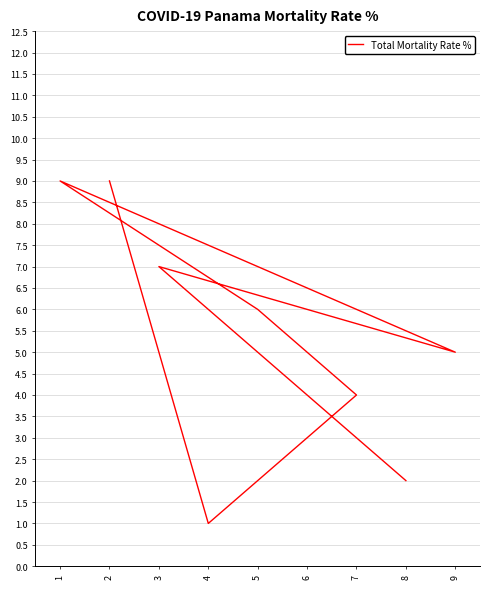

How many data points are above 5?

4